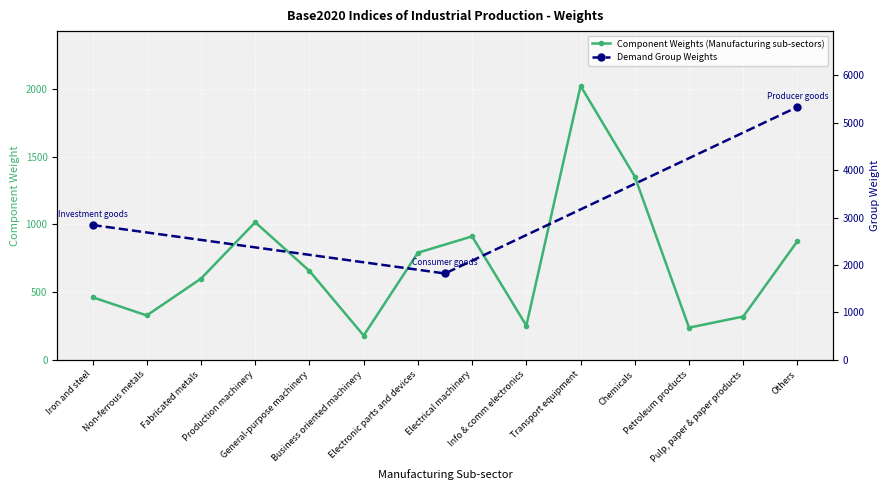

True or false: Component Weights (Manufacturing sub-sectors) has more than 1 interior local peaks.

True